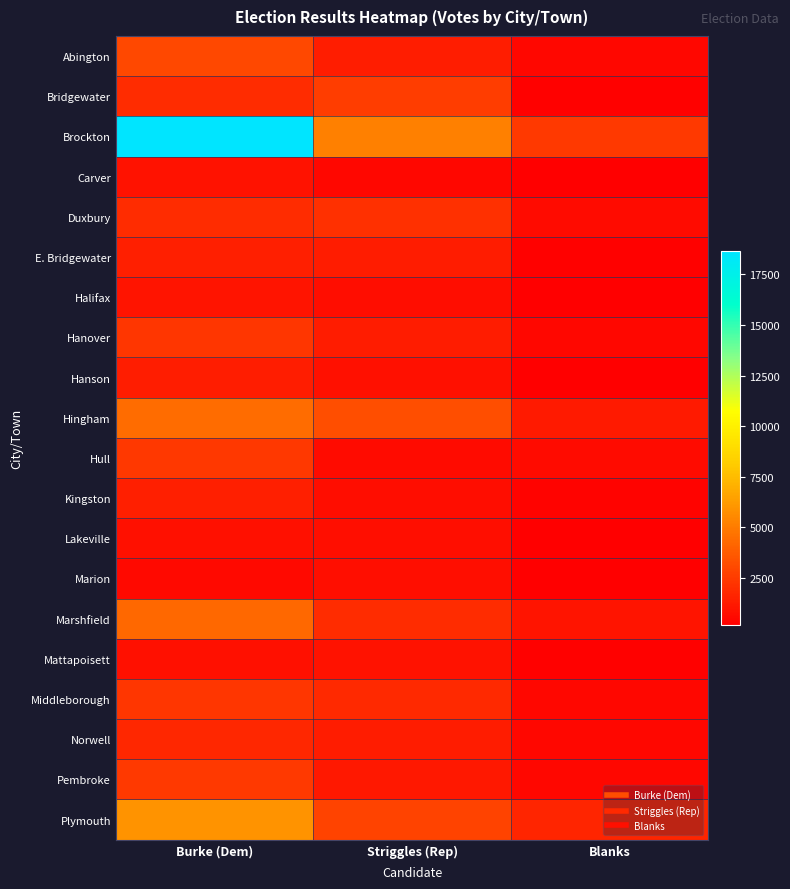

Rank the series by their maximum value, from highest to lowest.

Brockton, Plymouth, Hingham, Marshfield, Abington, Bridgewater, Pembroke, Hull, Hanover, Middleborough, Duxbury, Norwell, Kingston, E. Bridgewater, Hanson, Halifax, Carver, Mattapoisett, Lakeville, Marion